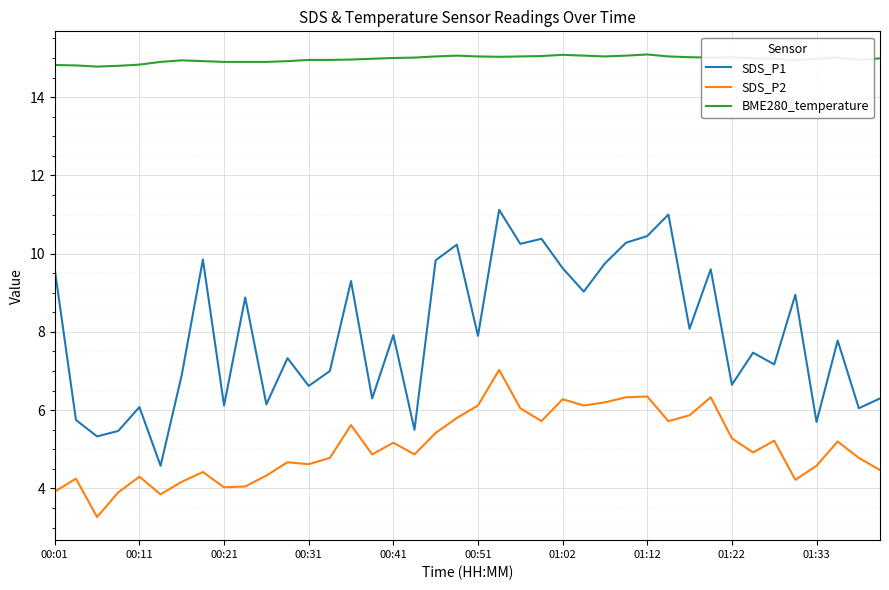

List the series in order of their peak value, lowest first.

SDS_P2, SDS_P1, BME280_temperature